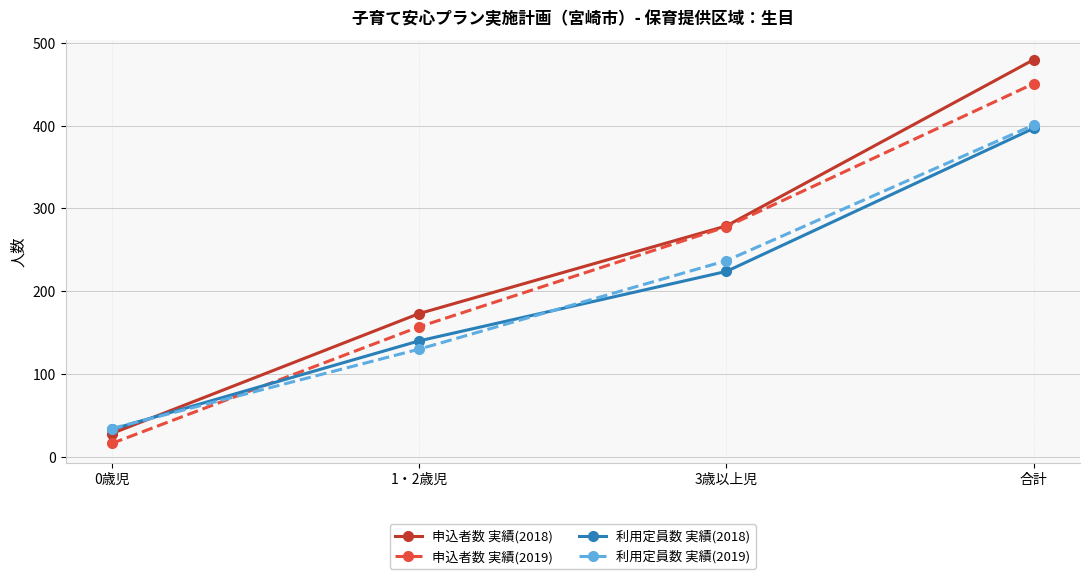

At which category is the sum across all series the highest?

合計